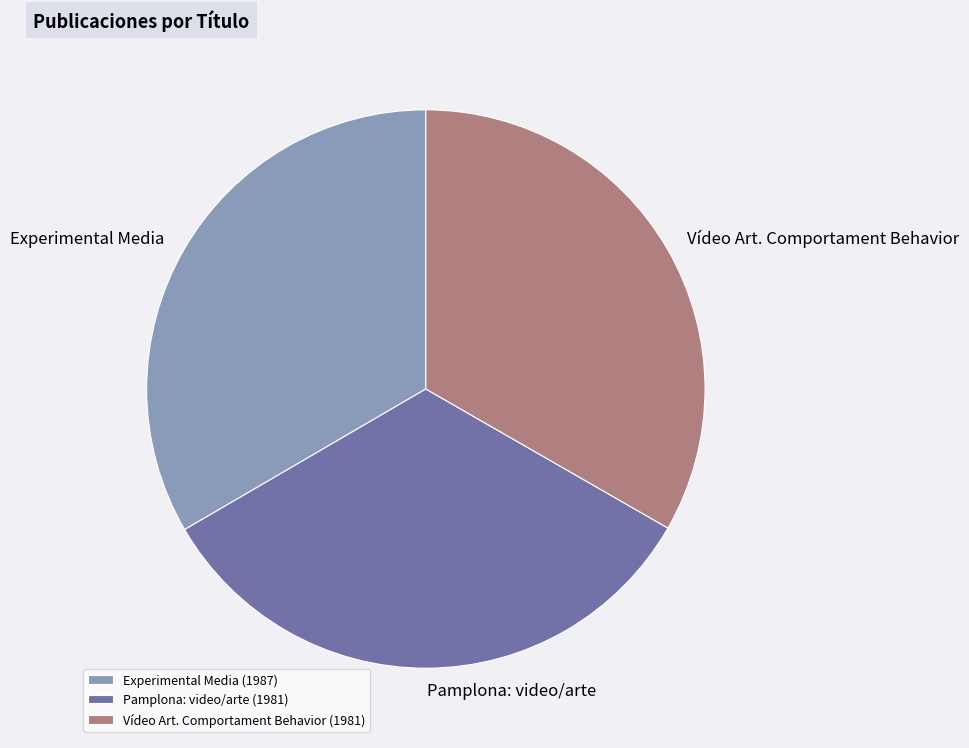

Combined, do Pamplona: video/arte and Experimental Media account for over 50%?

Yes